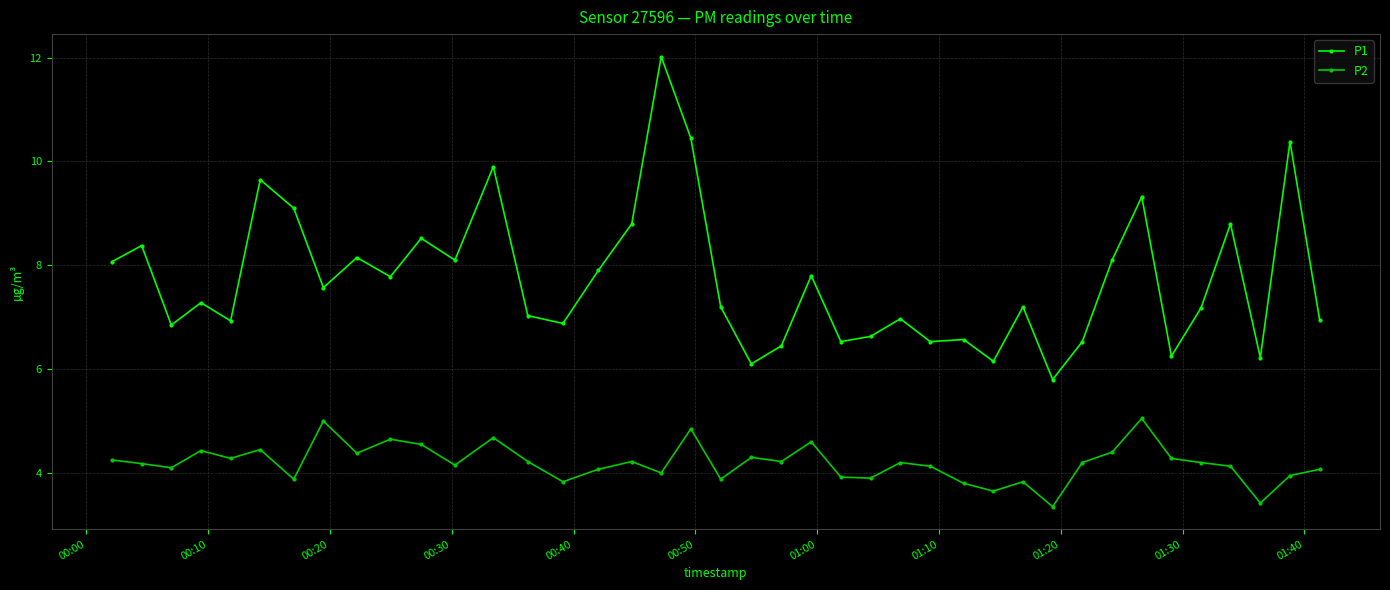

In P1, how many points are lower than both neighbors (excluding endpoints)?

13